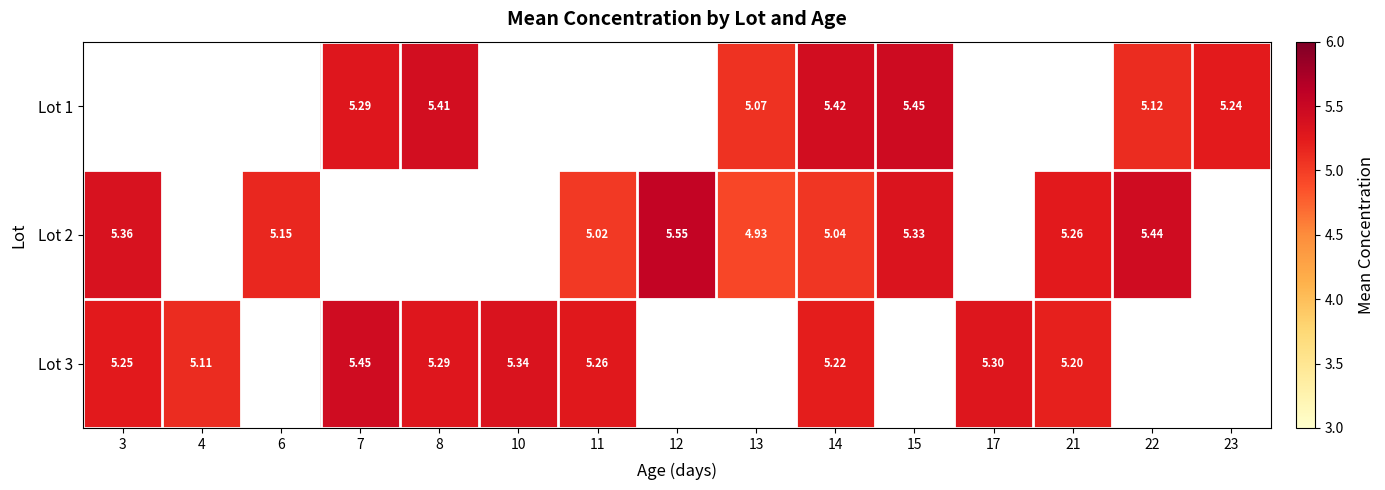

Between 14 and 15, which is larger?

15